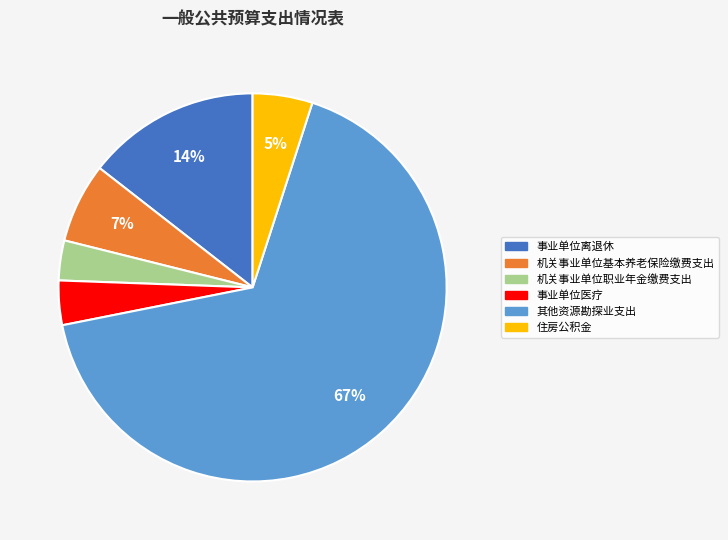

Do 事业单位离退休 and 机关事业单位职业年金缴费支出 together represent more than half of the pie?

No